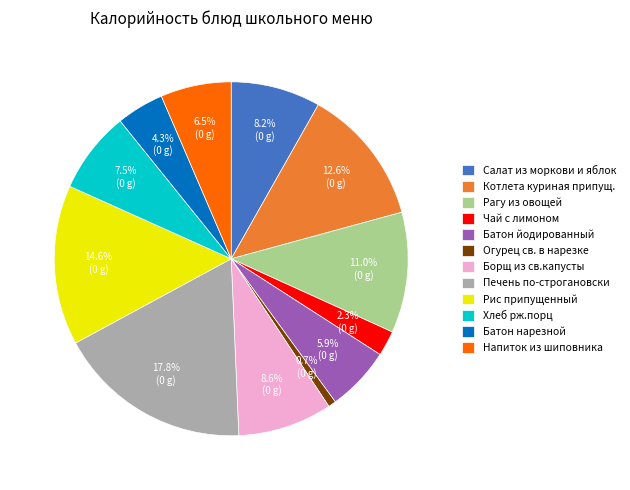

True or false: Чай с лимоном accounts for 2% of the total.

True